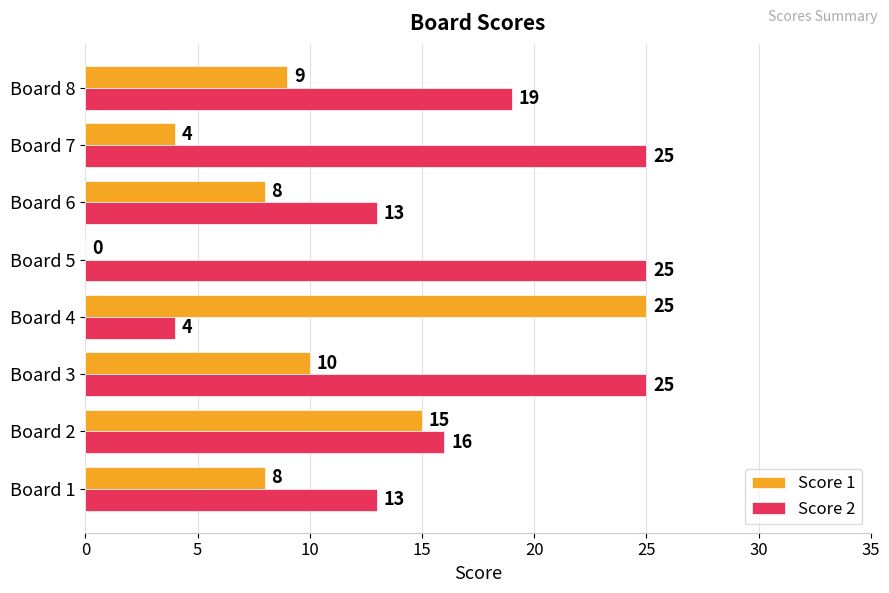

What are all the series names shown in the legend?

Score 1, Score 2